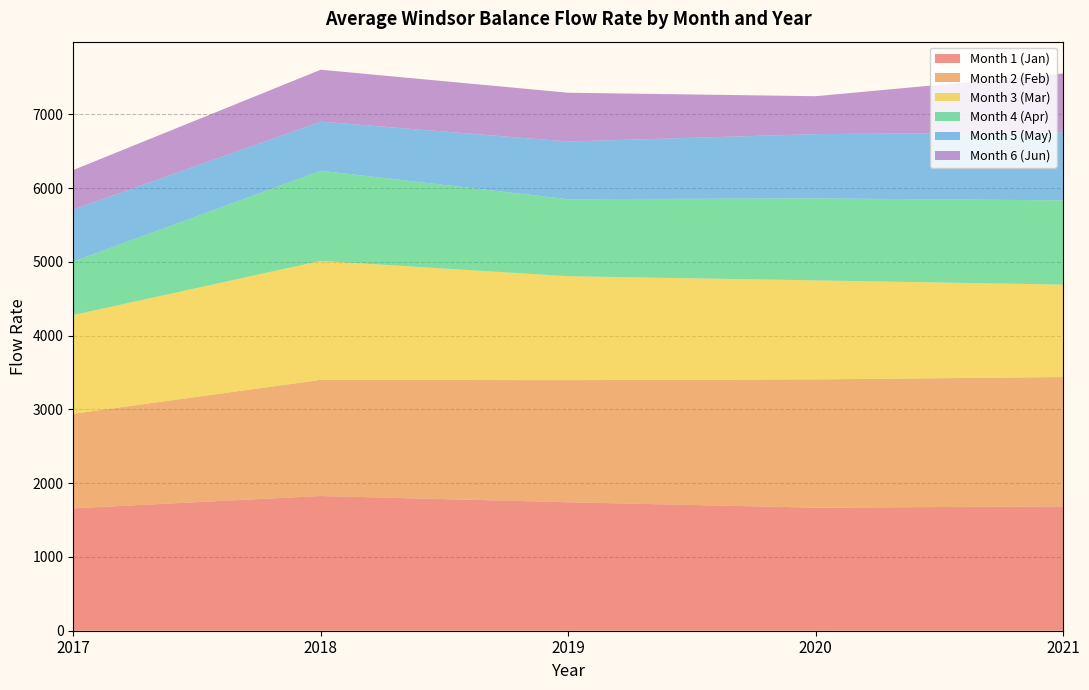

Reading left to right, list all the values displayed in this chart.

Month 1 (Jan): 1659.3	1826.3	1741.5	1667.8	1685.6
Month 2 (Feb): 1281.6	1573.9	1655.5	1738.5	1753.2
Month 3 (Mar): 1339.1	1613.1	1408.7	1342.7	1253.0
Month 4 (Apr): 724.5	1222.5	1044.2	1111.7	1142.3
Month 5 (May): 704.6	665.1	781.6	871.2	923.6
Month 6 (Jun): 536.3	704.1	661.4	514.0	797.3